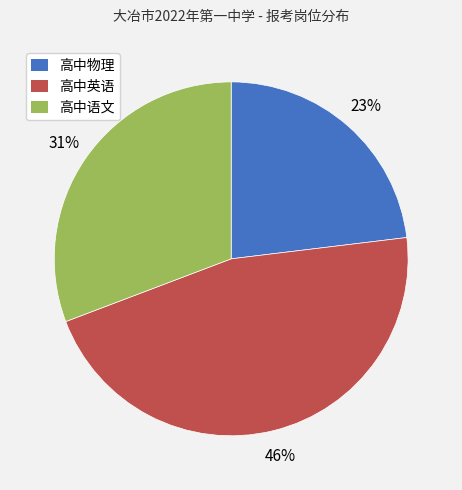

To the nearest percent, what is the average slice percentage?

33%